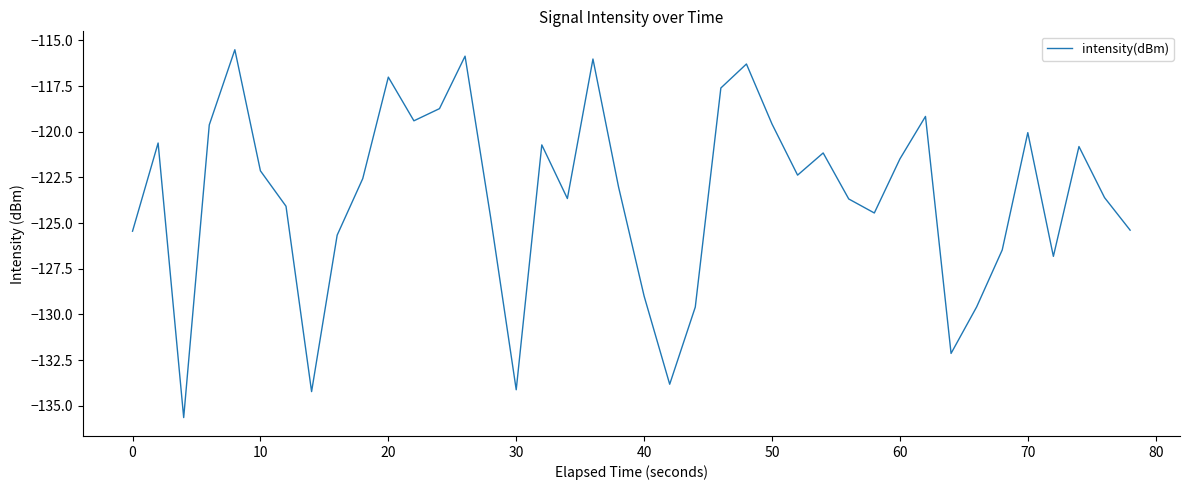

What is the maximum value shown in the chart?

-115.5